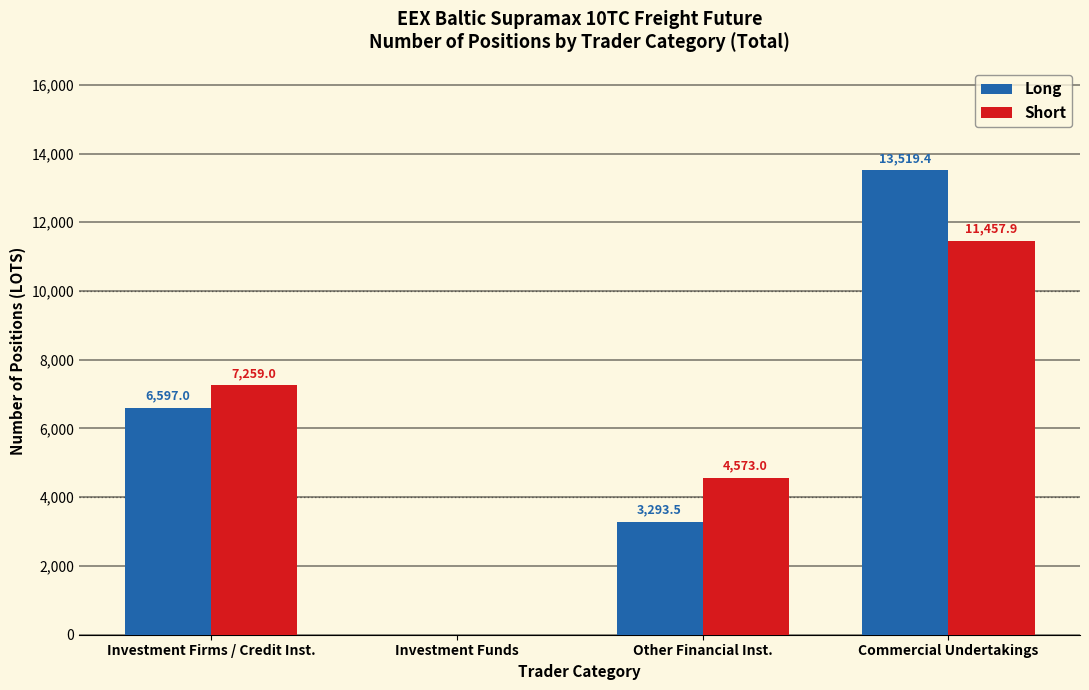

Are the bars grouped side by side (vs. stacked)?

Yes